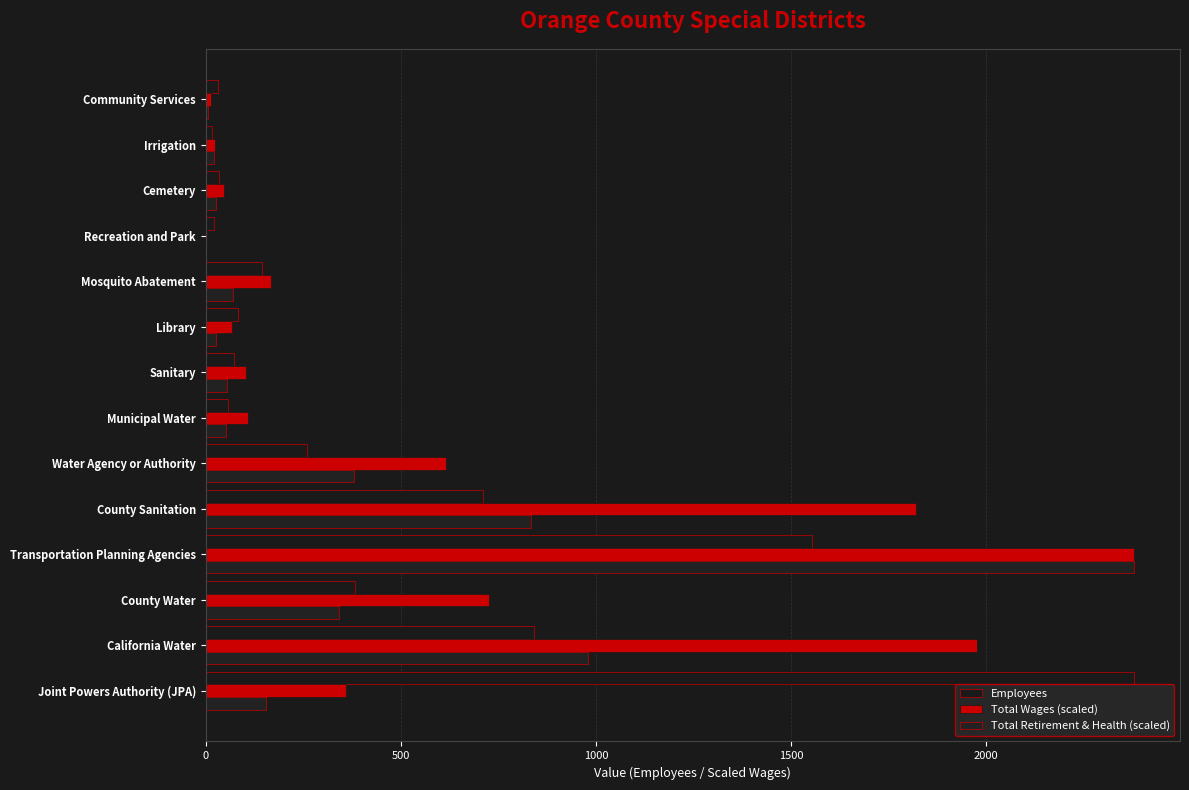

Count the number of data series in this chart.

3